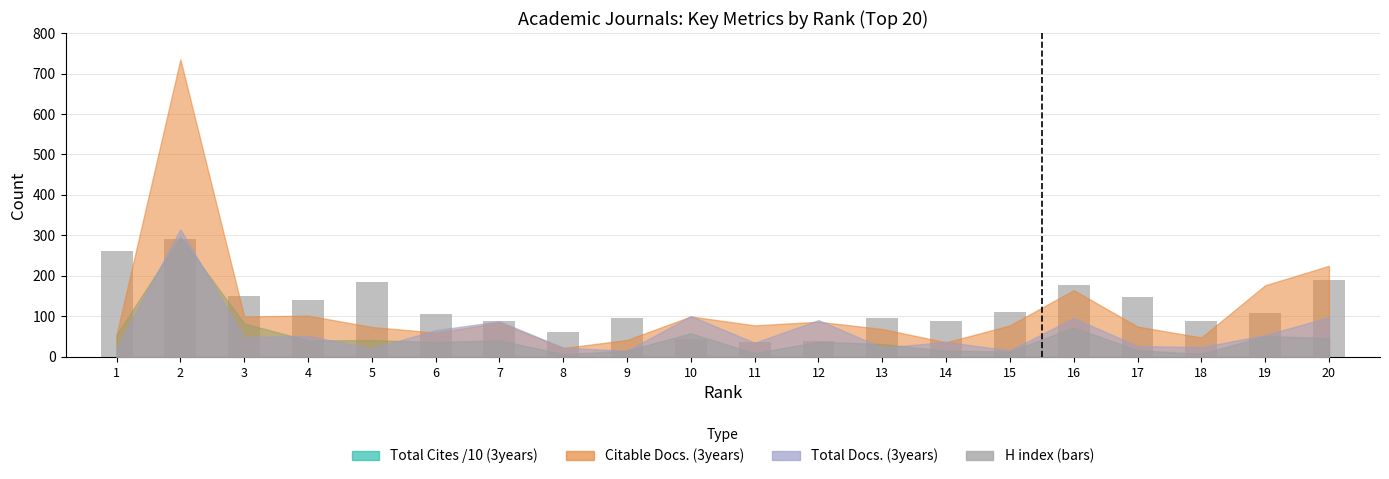

What is the sum of the values at 5 and 18?

275